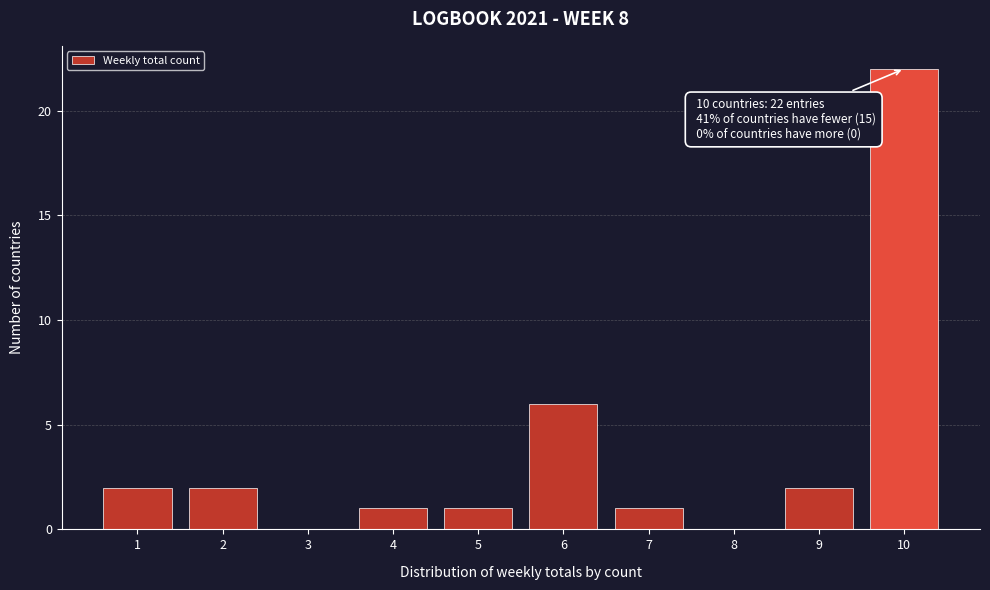

Which range on the x-axis has the tallest bar?

9.5 to 10.5